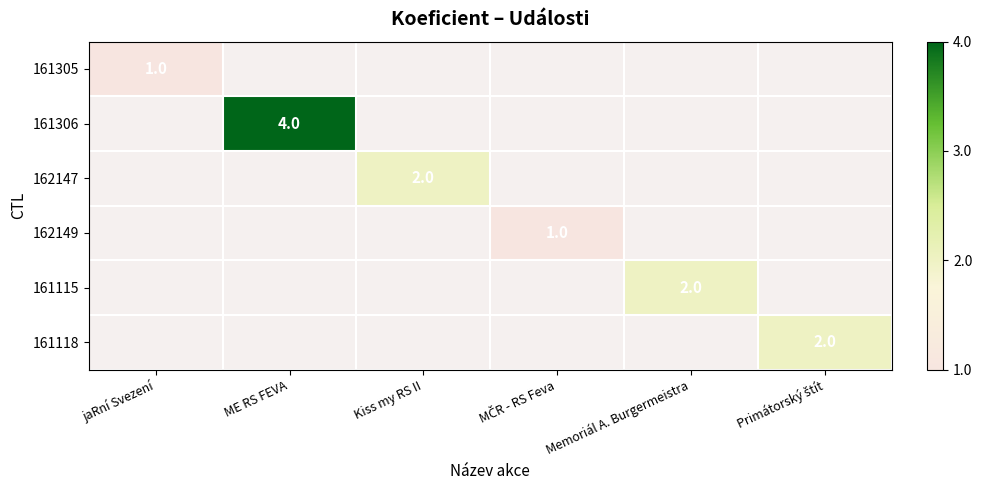

Which series has the widest spread of values?

161305